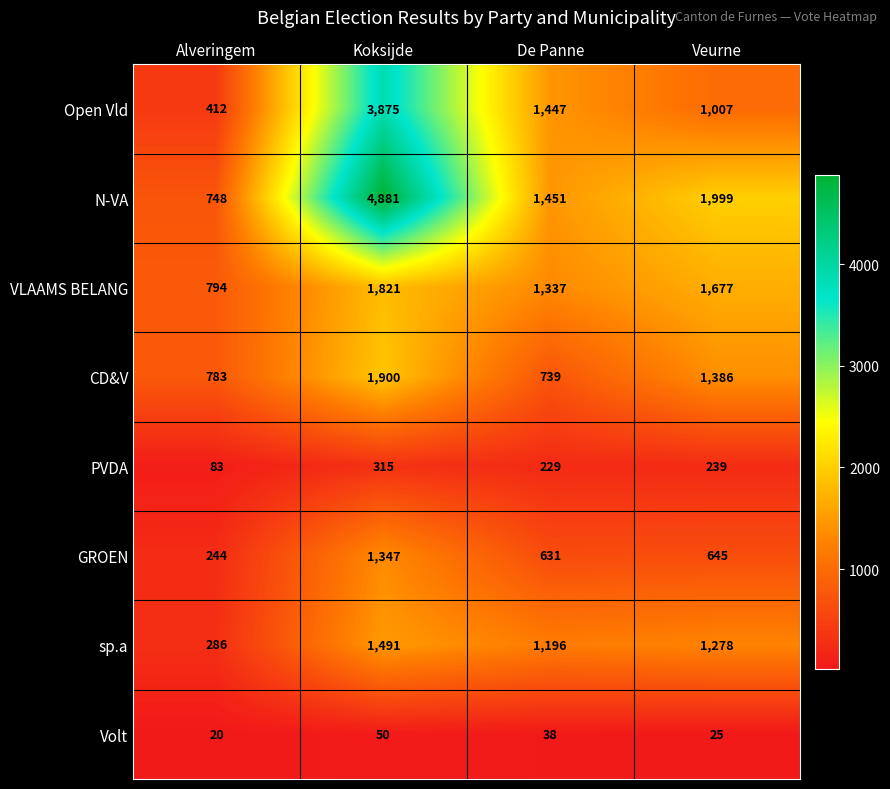

True or false: sp.a has a value of 1687 at De Panne.

False